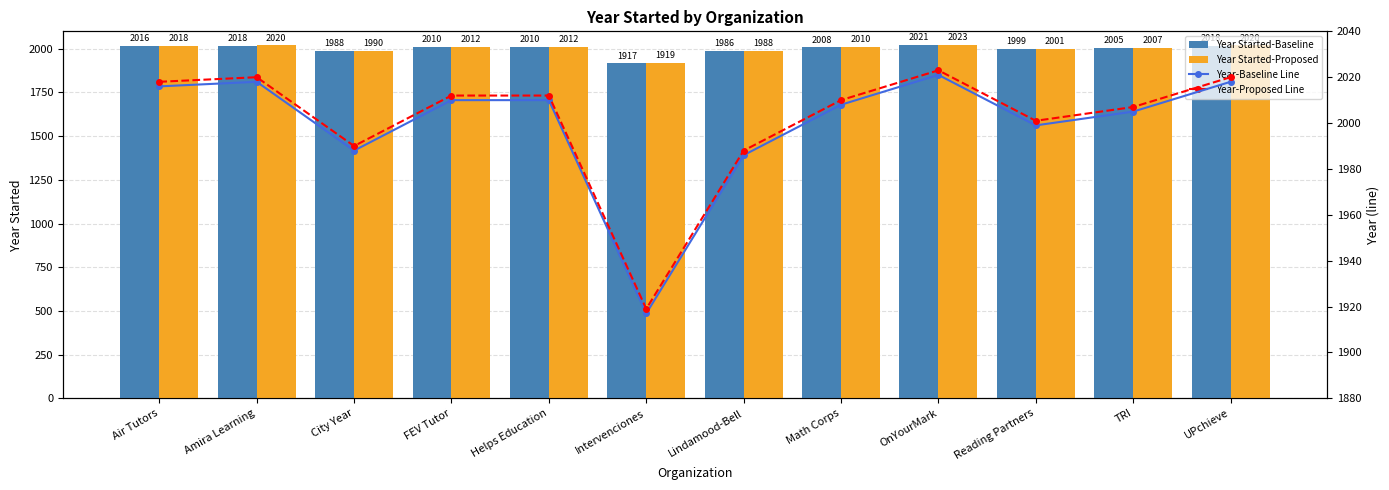

What is the difference between the maximum and minimum values in the Year Started-Proposed series?

104